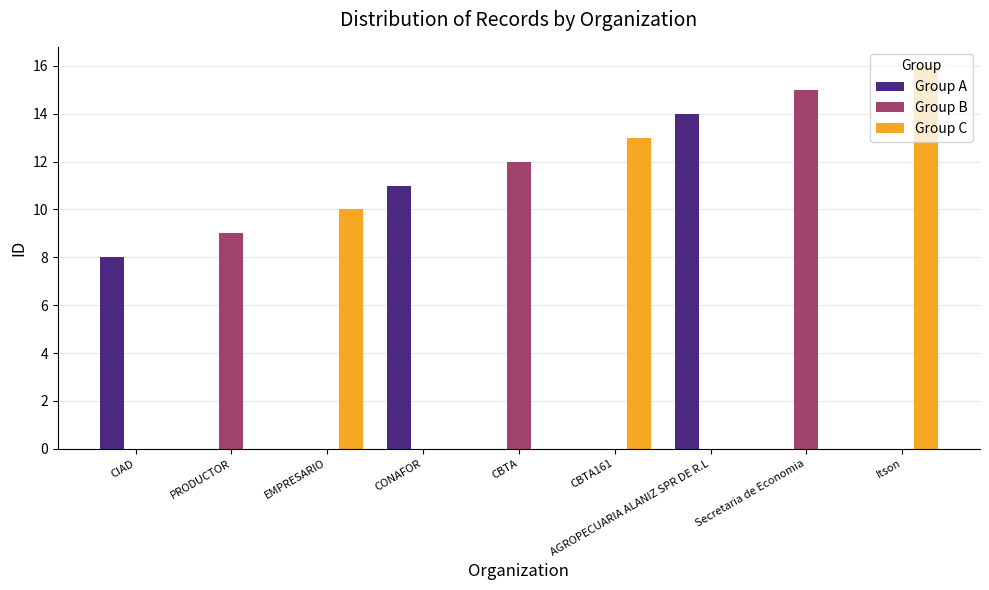

How many data points does each series have?

9